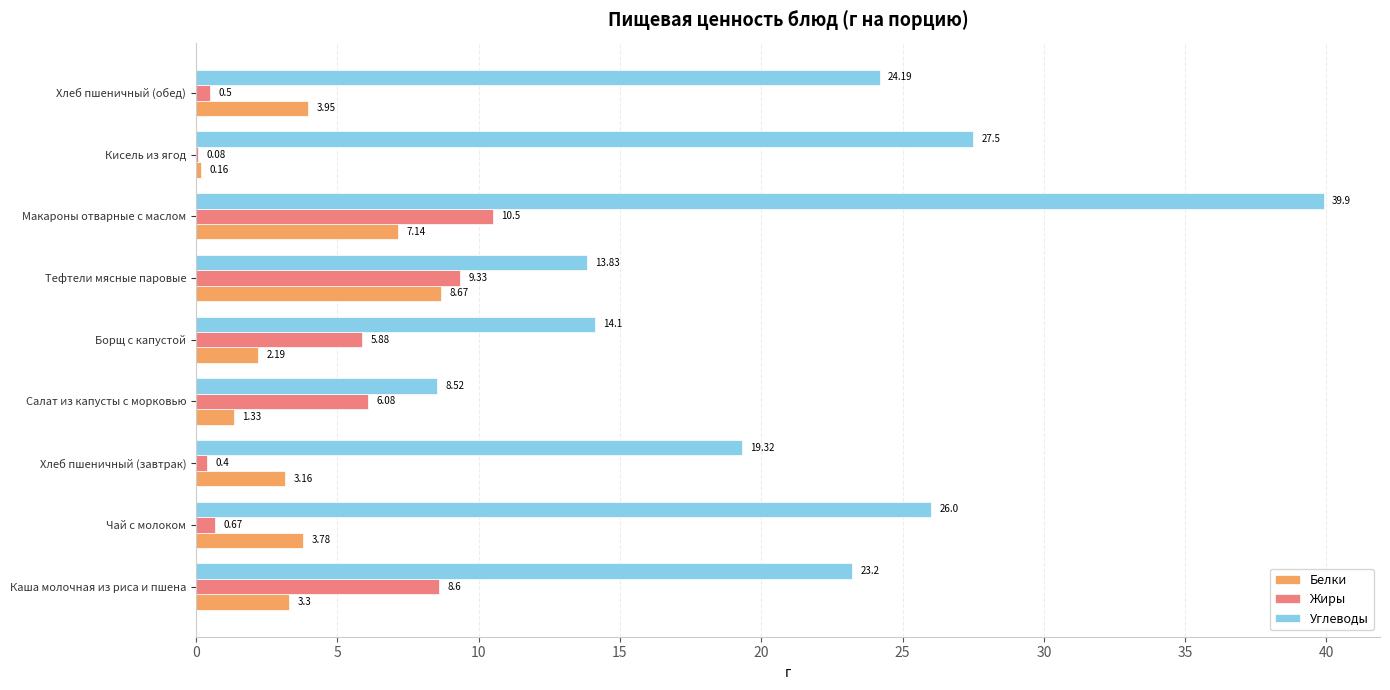

What is the sum of all Жиры values?

42.0